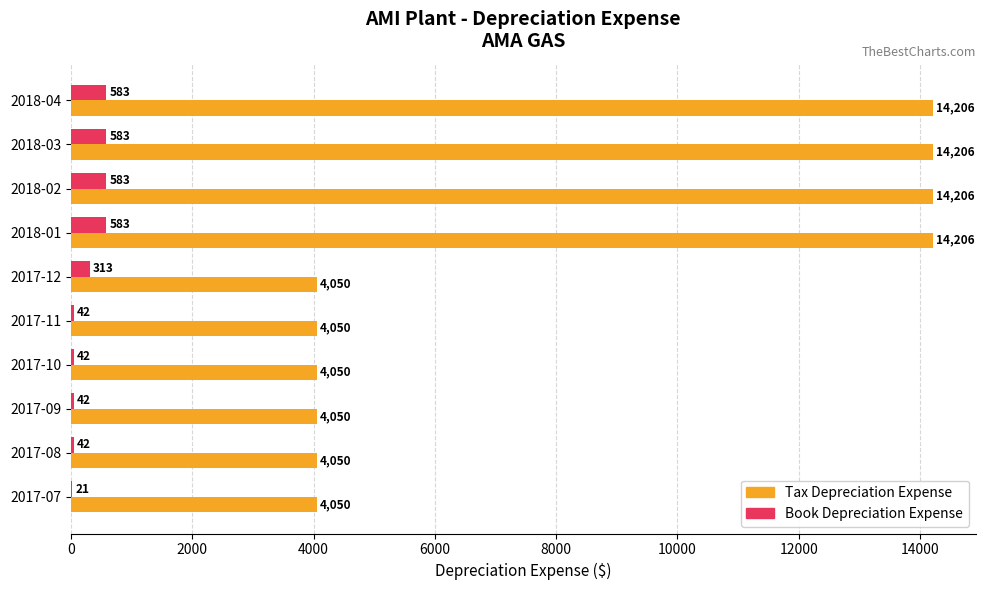

Which series has the largest total across all categories?

Tax Depreciation Expense